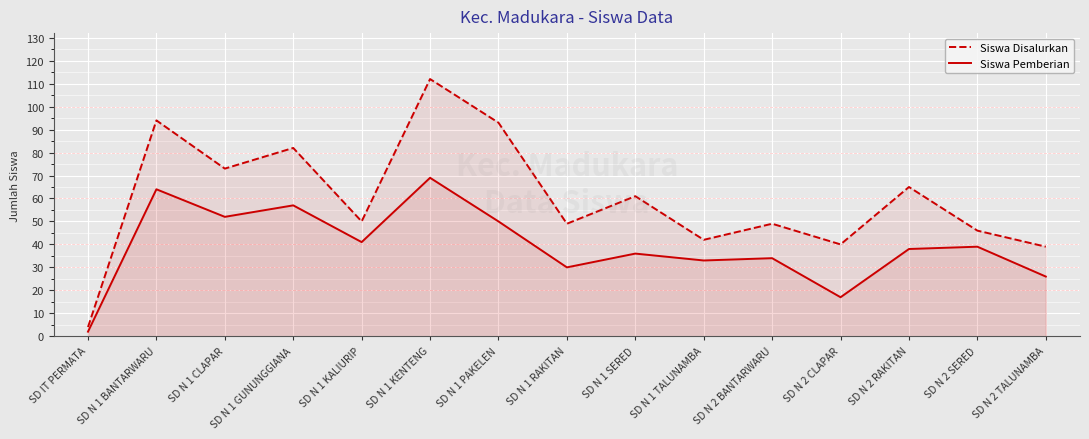

True or false: Siswa Disalurkan has more than 2 interior local peaks.

True